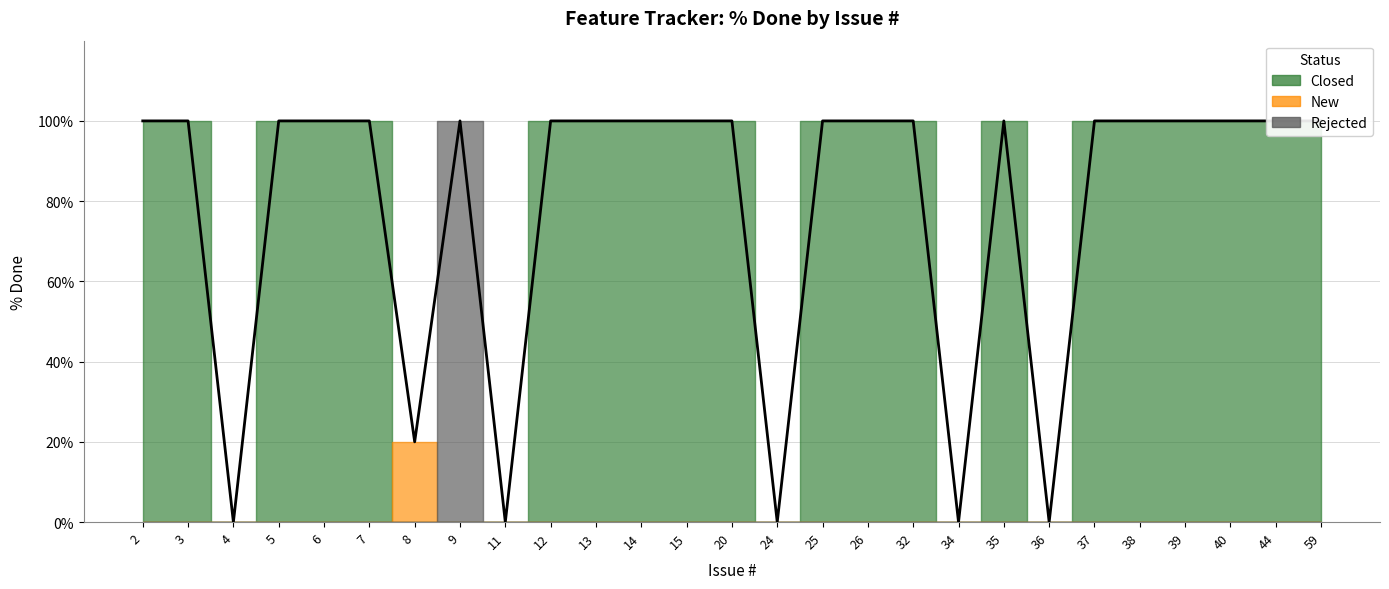

Count the number of categories in the chart.

27